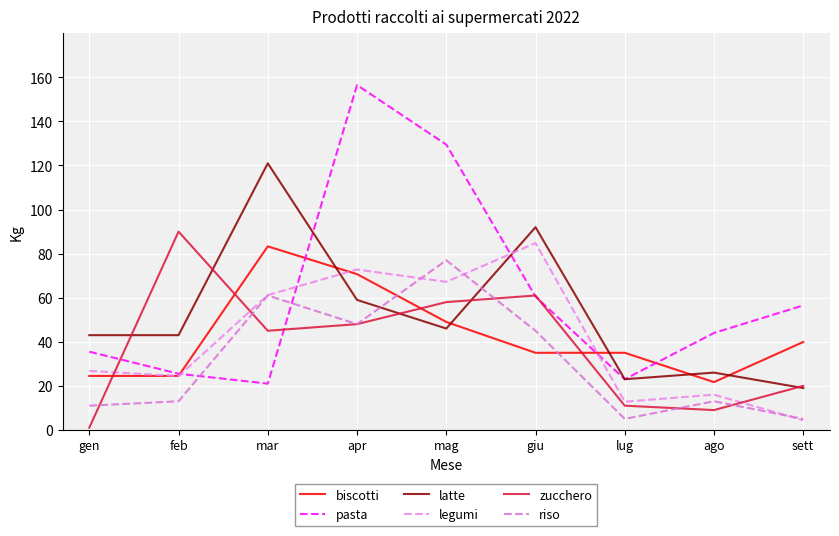

At which category is the sum across all series the highest?

apr